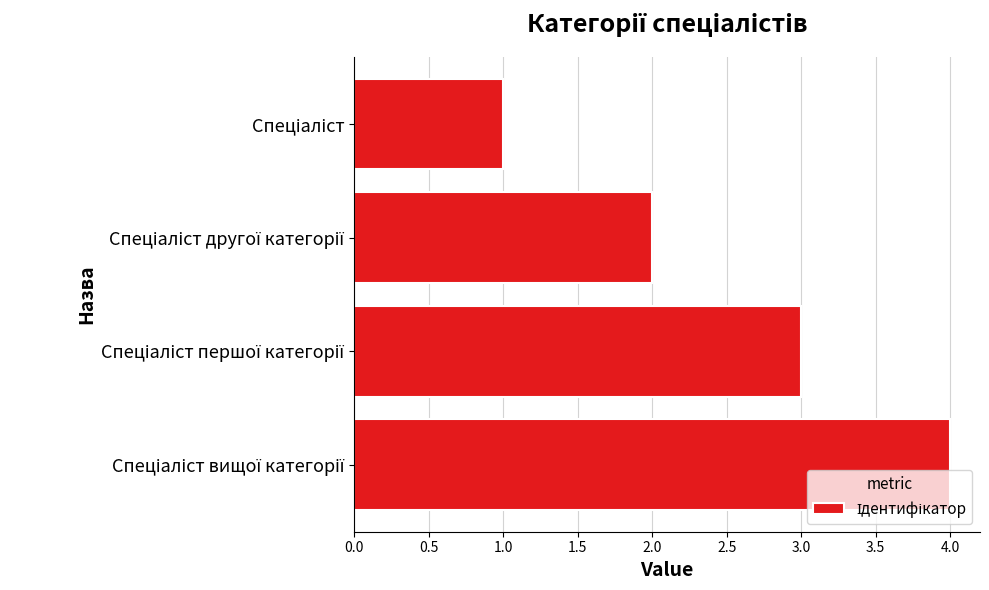

What is the minimum value shown in the chart?

1